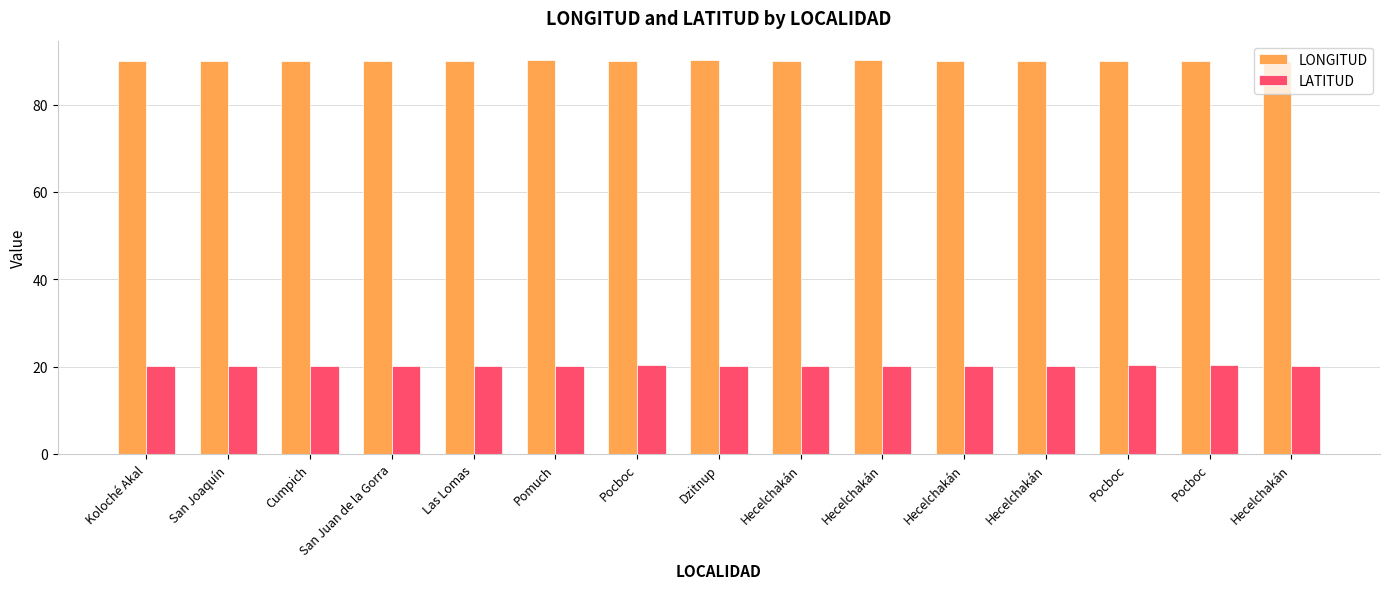

Between Las Lomas and Hecelchakán, which series saw the biggest shift?

LONGITUD